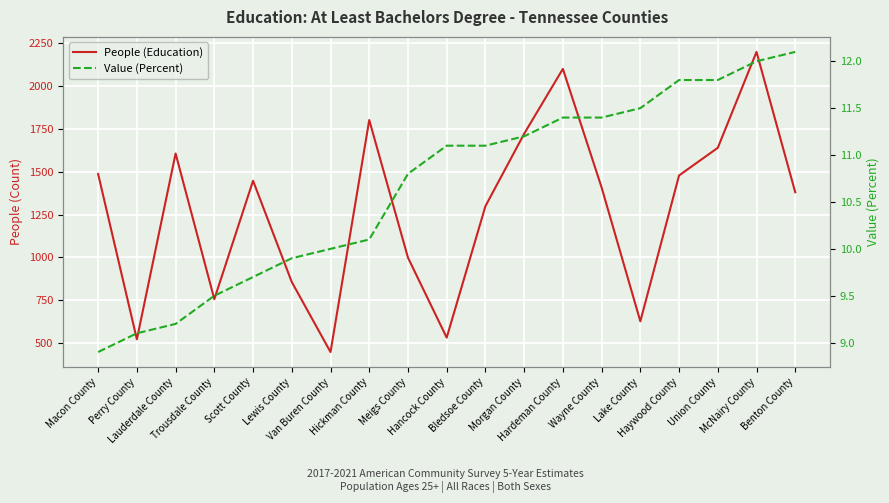

How many data points in People (Education) are above 1408?

9